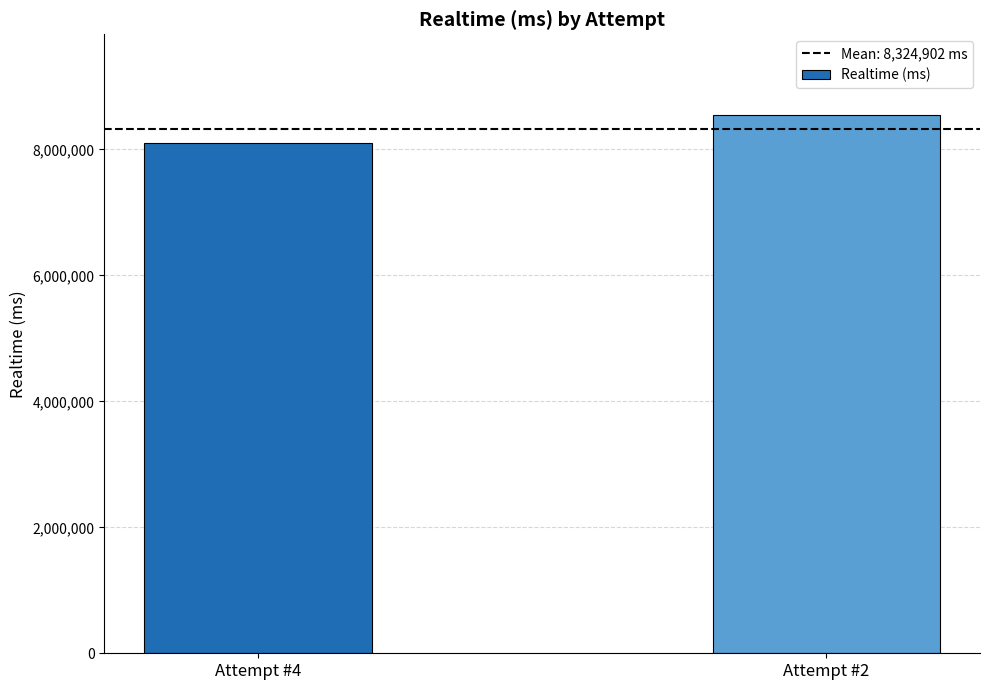

True or false: the data shows 8547151 at Attempt #2.

True